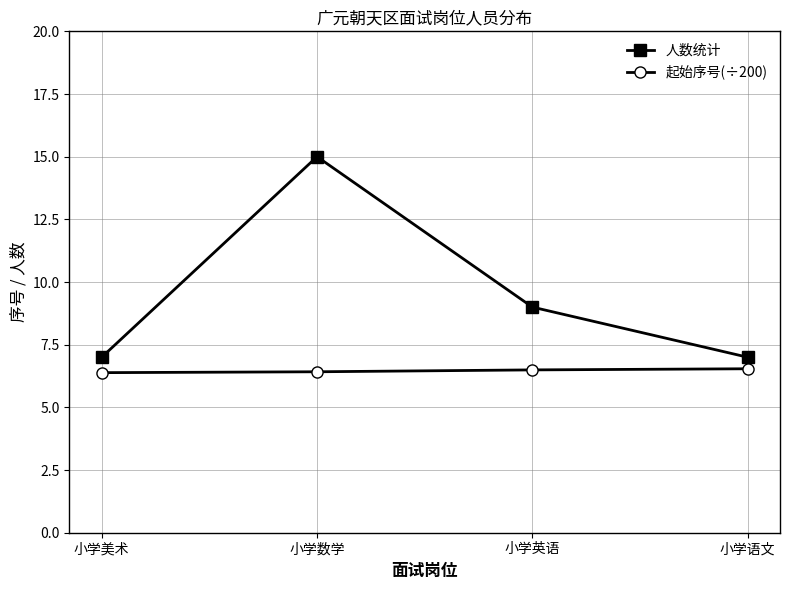

What is the sum of all 人数统计 values?

38.0